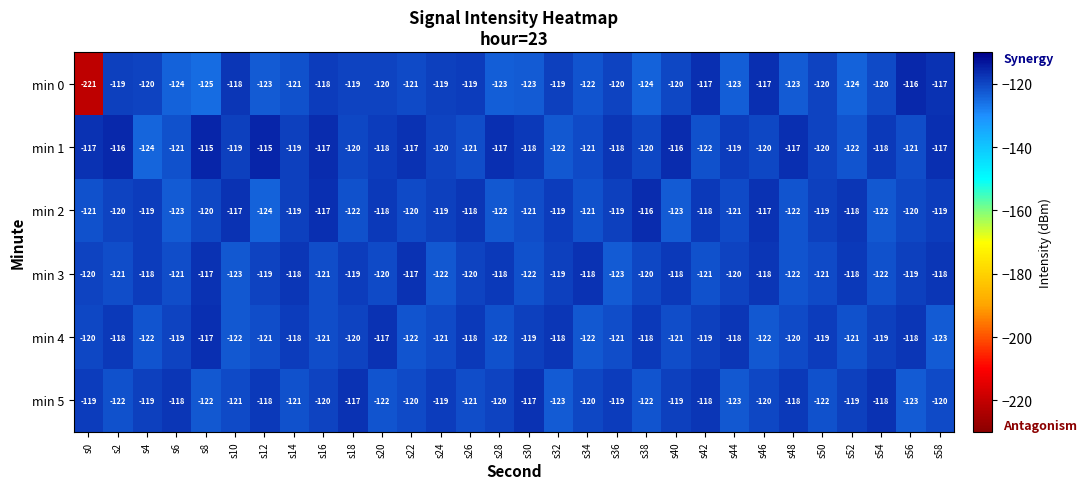

Is it true that min 3 equals -122 at s54?

True